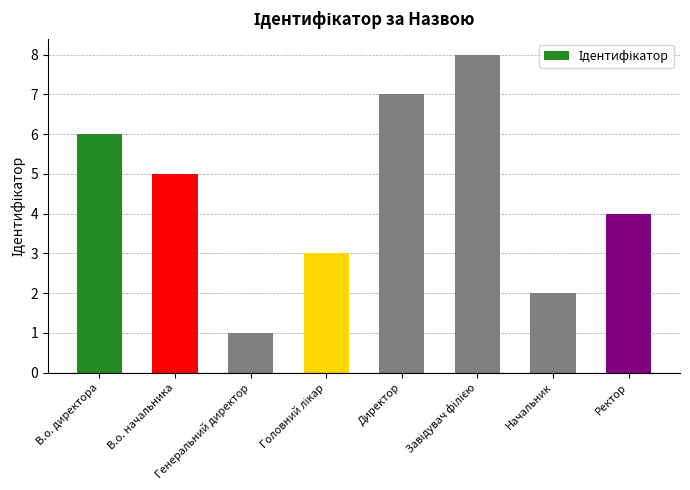

The value at В.о. директора is 6. True or false?

True